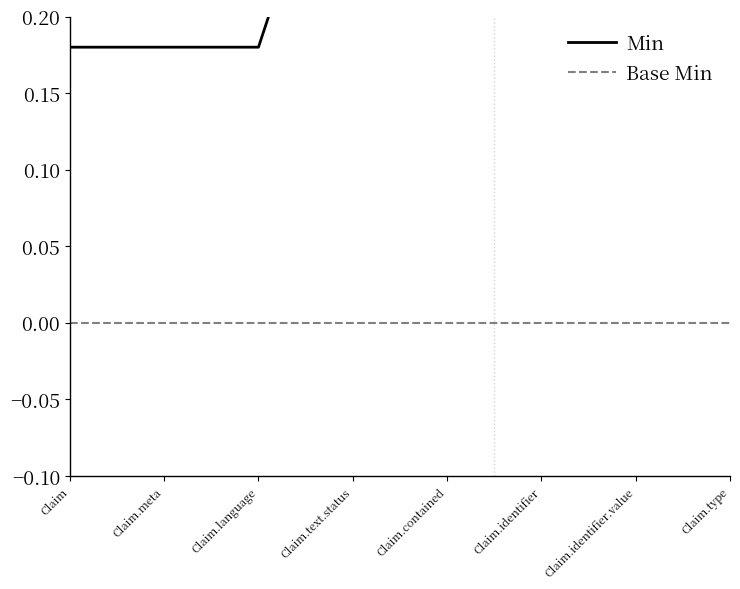

Does the chart display data point markers on the line(s)?

No